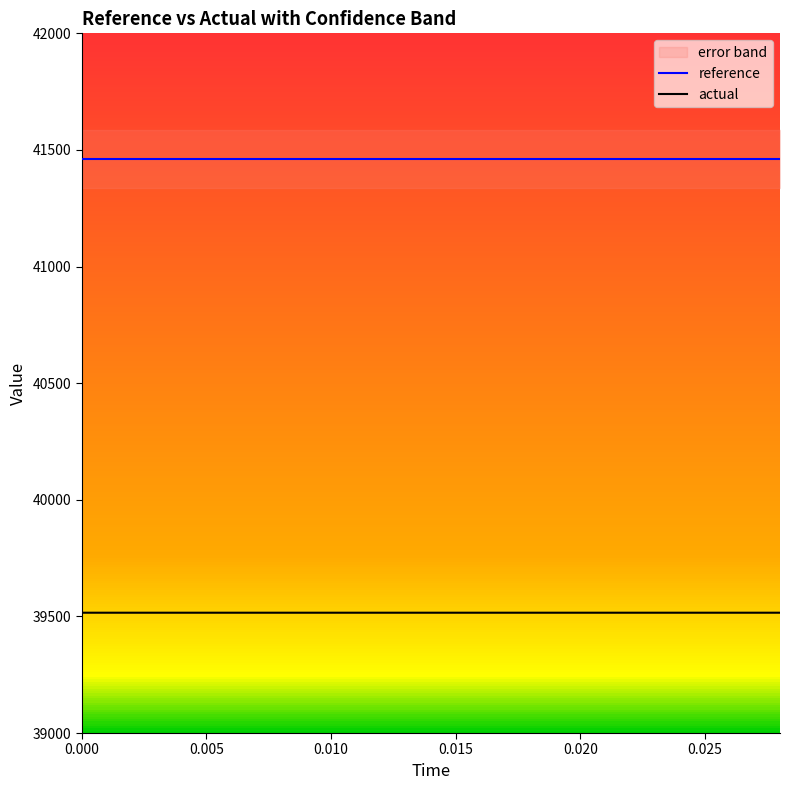

True or false: actual and reference cross at least once.

False